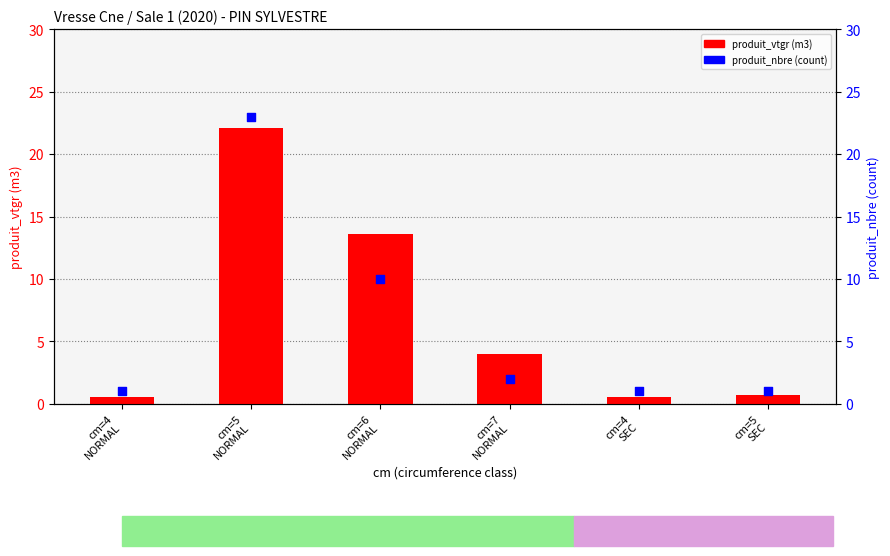

Is the value of produit_nbre (count) at cm=4
SEC greater than the value of produit_vtgr (m3) at cm=5
SEC?

Yes